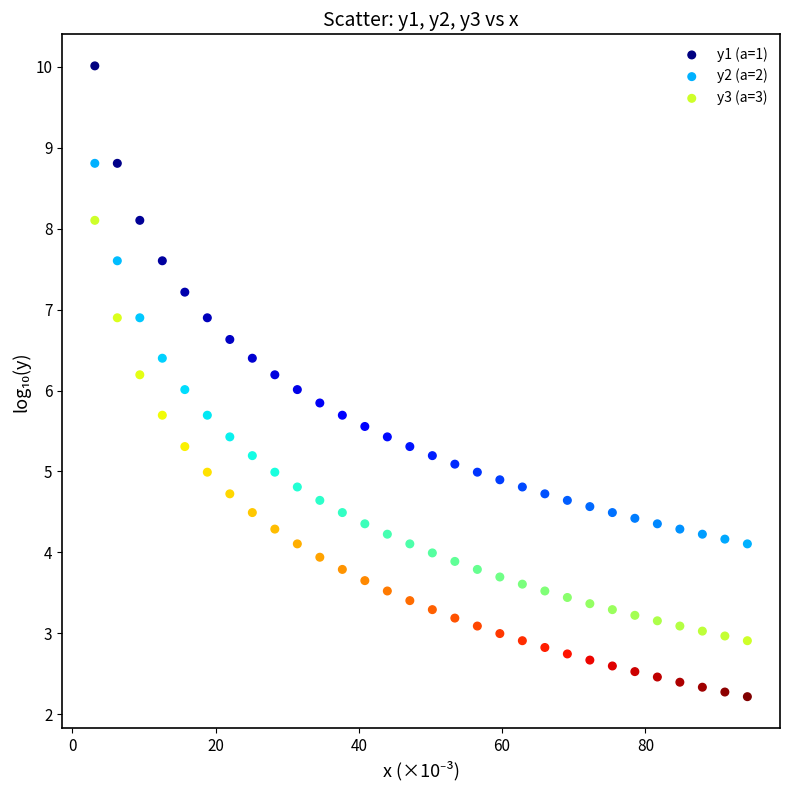

Which series reaches the minimum Y coordinate?

y3 (a=3)